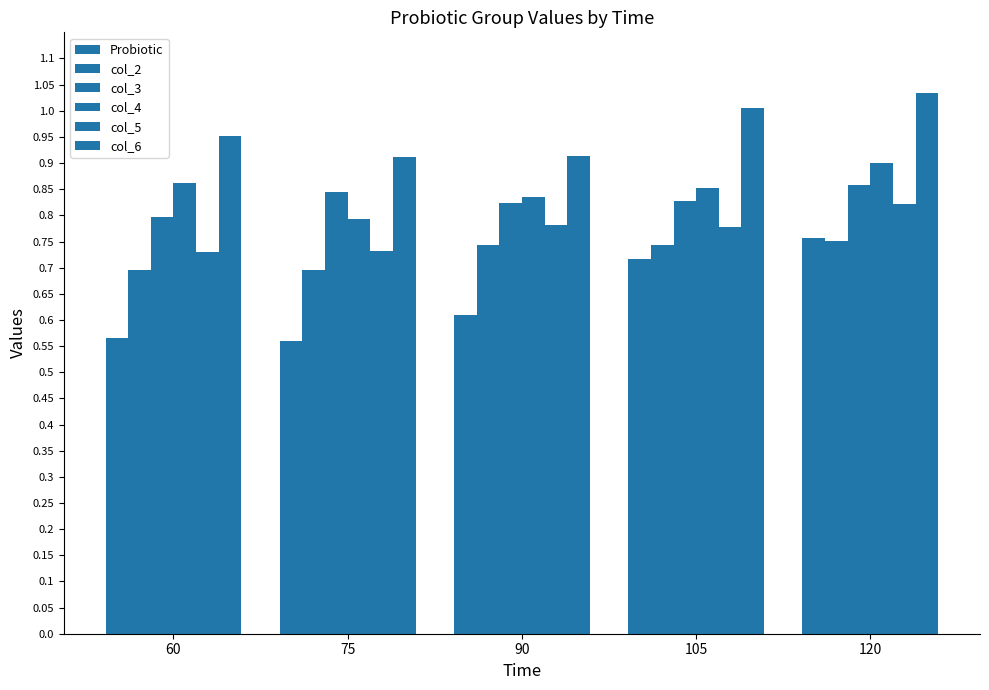

What is the total value across all series at 75?

4.5